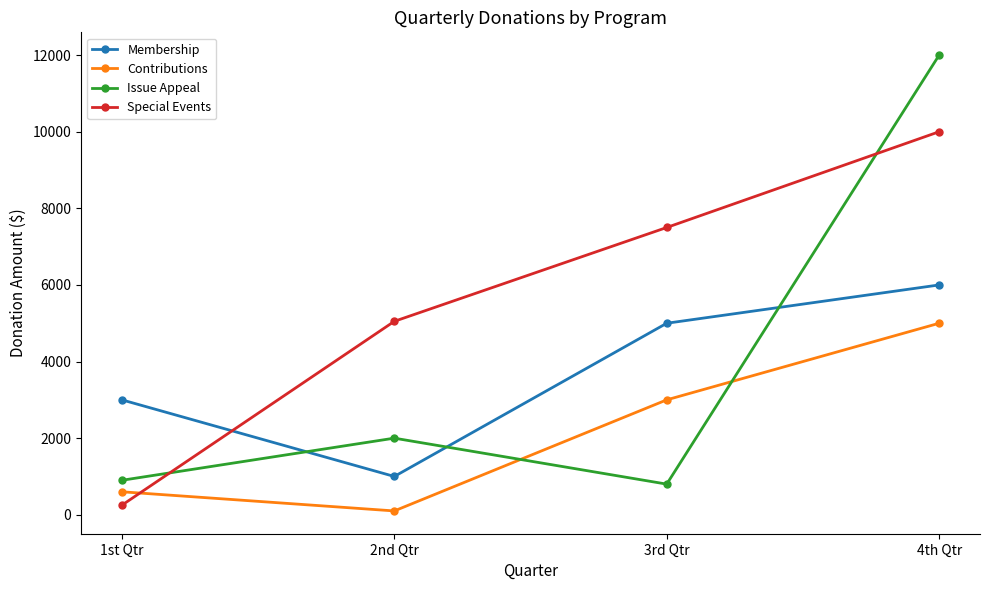

Reading left to right, what are all the values shown in this chart?

Membership: 1st Qtr=3000	2nd Qtr=1000	3rd Qtr=5000	4th Qtr=6000
Contributions: 1st Qtr=600	2nd Qtr=100	3rd Qtr=3000	4th Qtr=5000
Issue Appeal: 1st Qtr=900	2nd Qtr=2000	3rd Qtr=800	4th Qtr=12000
Special Events: 1st Qtr=250	2nd Qtr=5050	3rd Qtr=7500	4th Qtr=10000